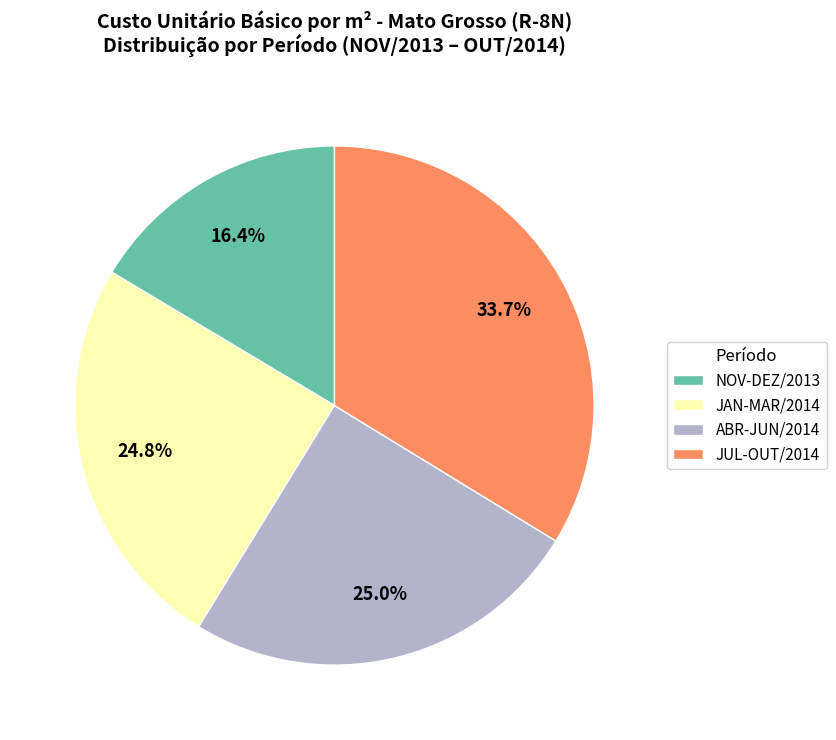

How many segments does this pie chart have?

4